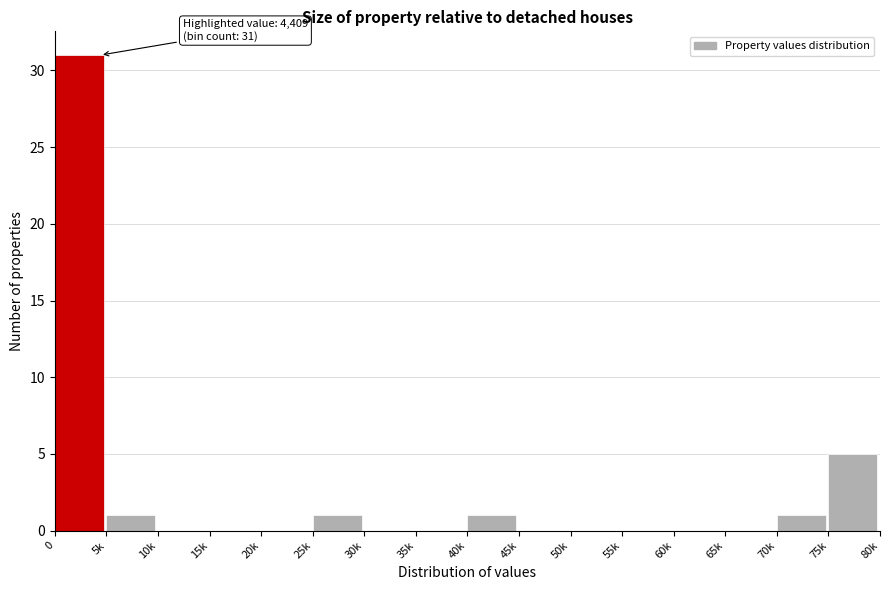

Reading left to right, what are all the values shown in this chart?

0=31	5k=1	10k=0	15k=0	20k=0	25k=1	30k=0	35k=0	40k=1	45k=0	50k=0	55k=0	60k=0	65k=0	70k=1	75k=5